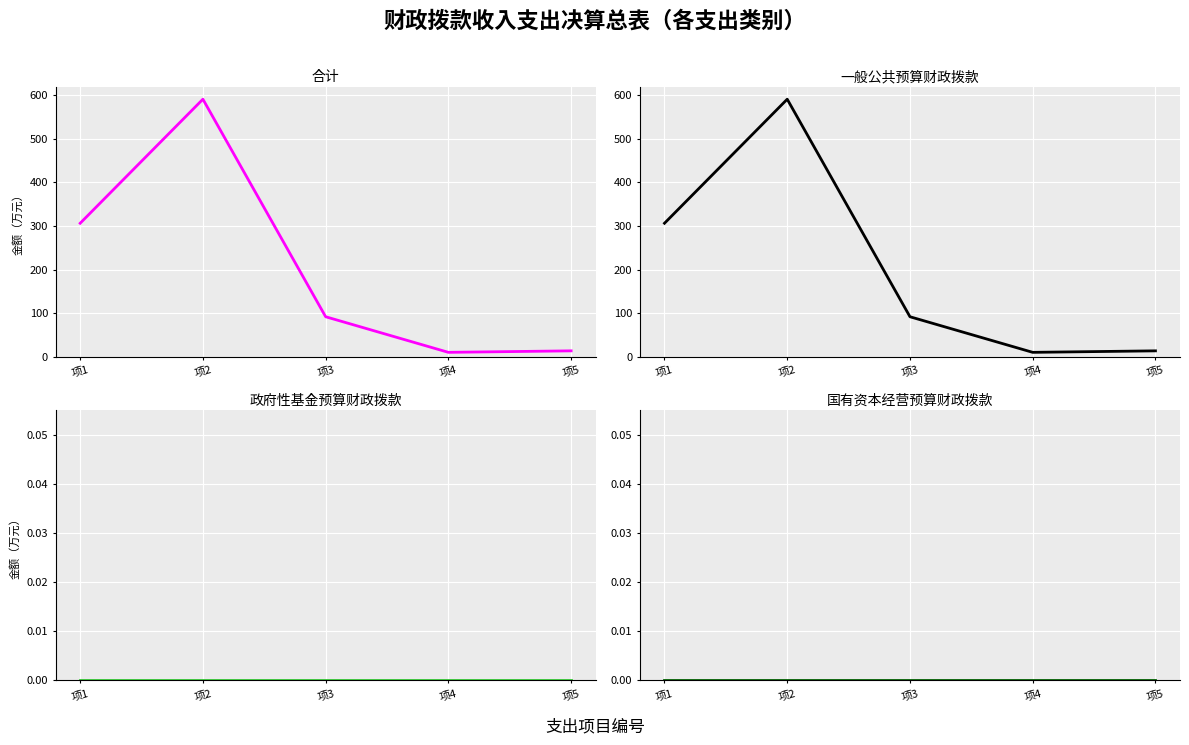

True or false: 合计 has more than 2 points higher than both neighbors.

False